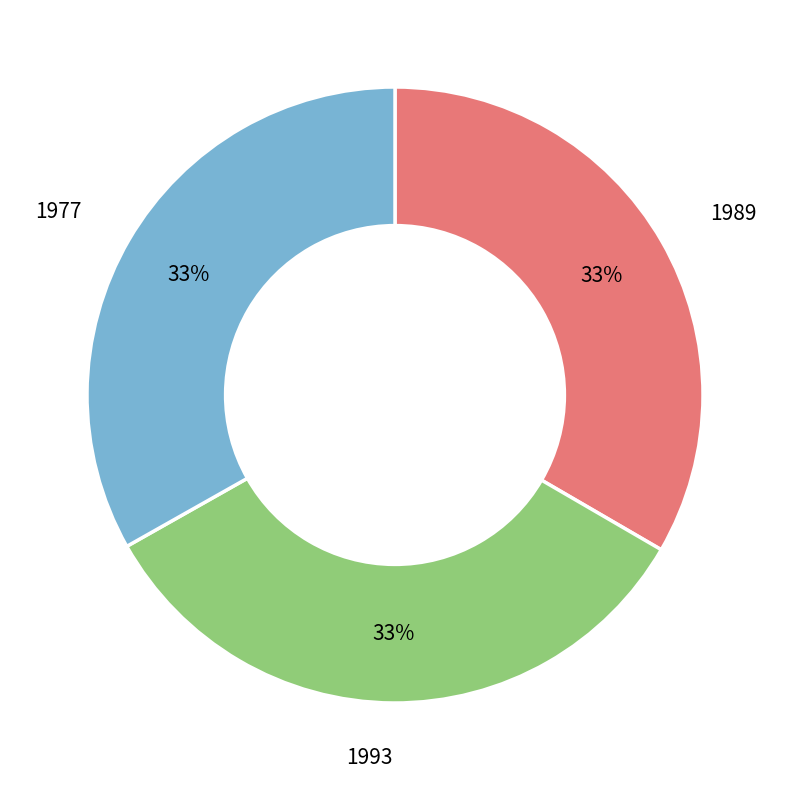

To the nearest percent, what portion does 1989 represent?

33%